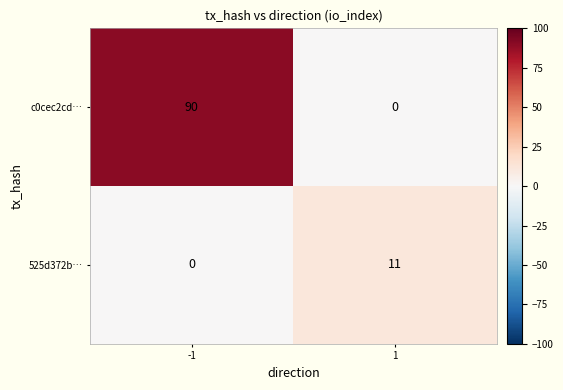

What is the average value of the c0cec2cd… series?

45